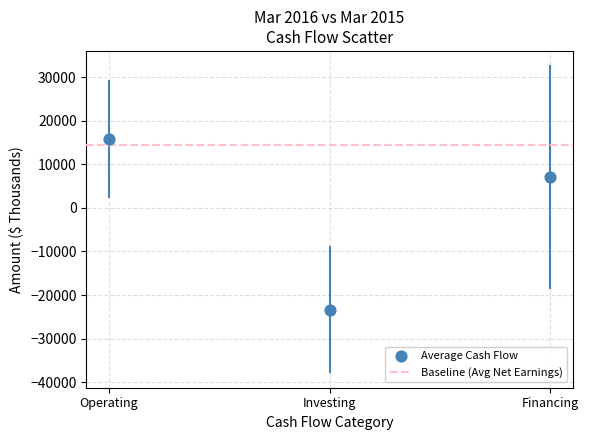

What Y value in the scatter plot is closest to -3751?

7089.5